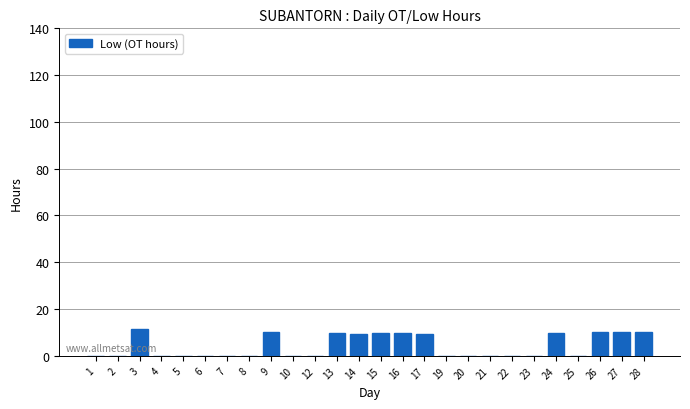

What is the change in value from 7 to 16?

+9.7